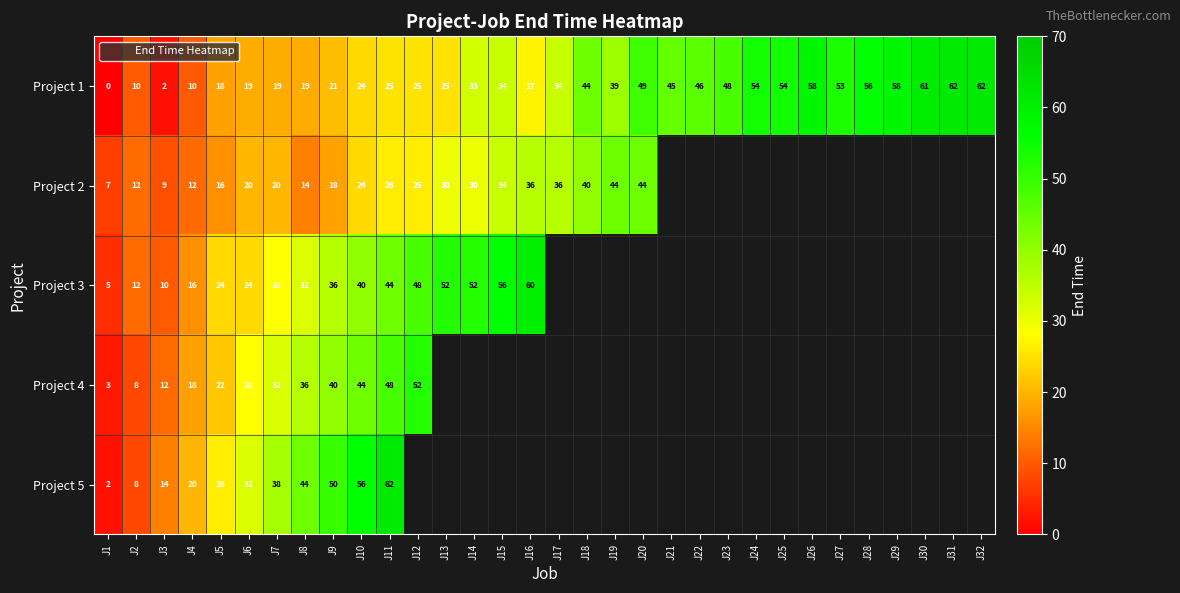

Which category has the lowest value in the Project 2 series?

J1